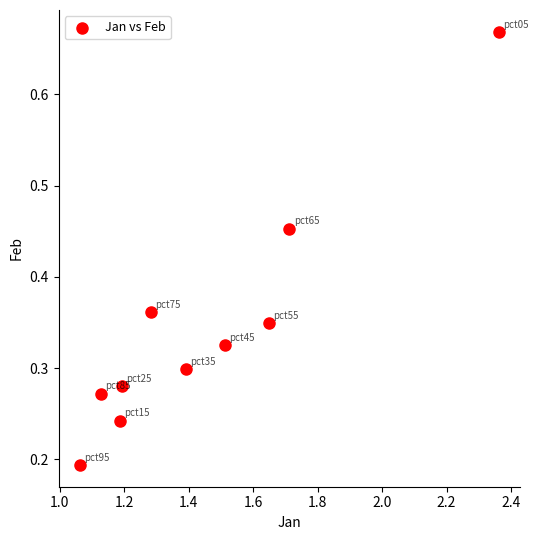

What is the average X value?

1.4